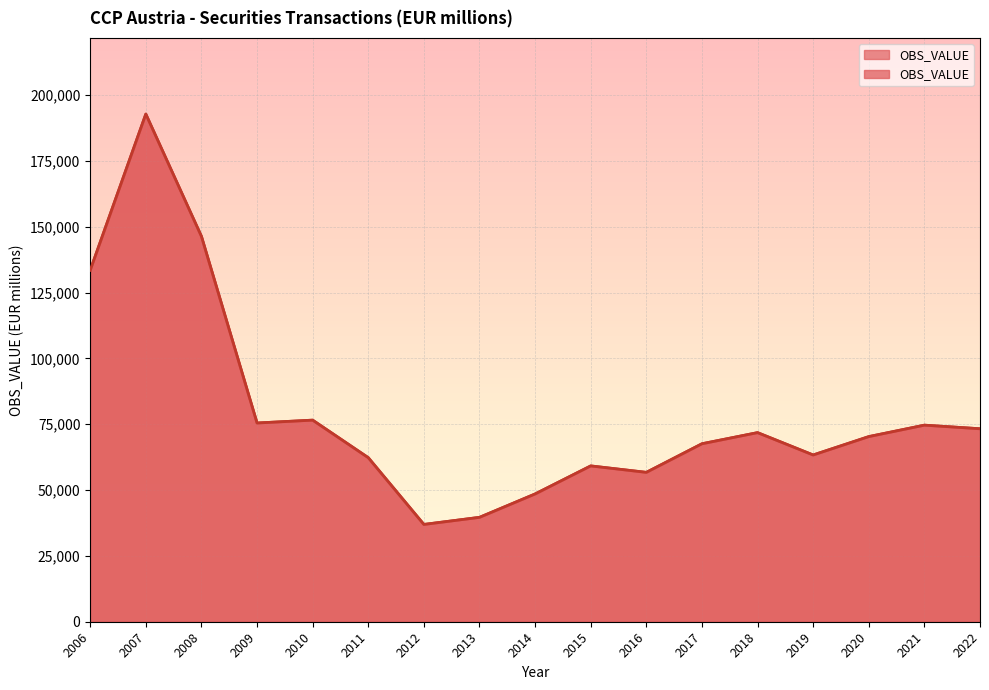

Which label corresponds to the smallest value in the chart?

2012